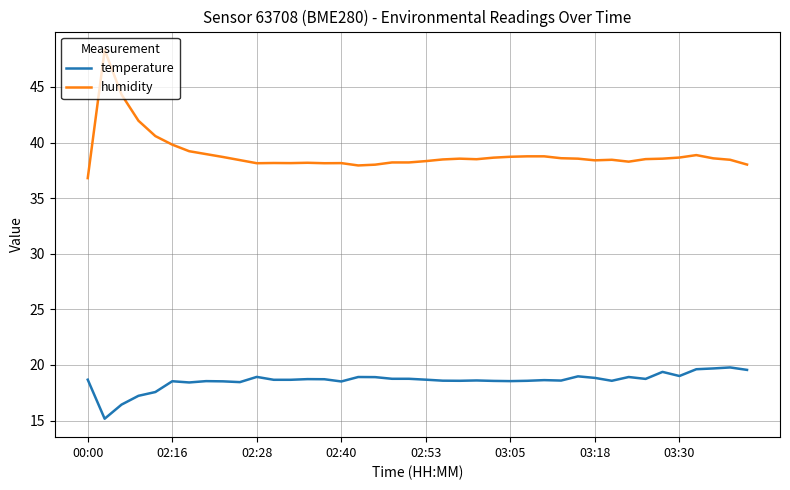

Which series has the largest total across all categories?

humidity